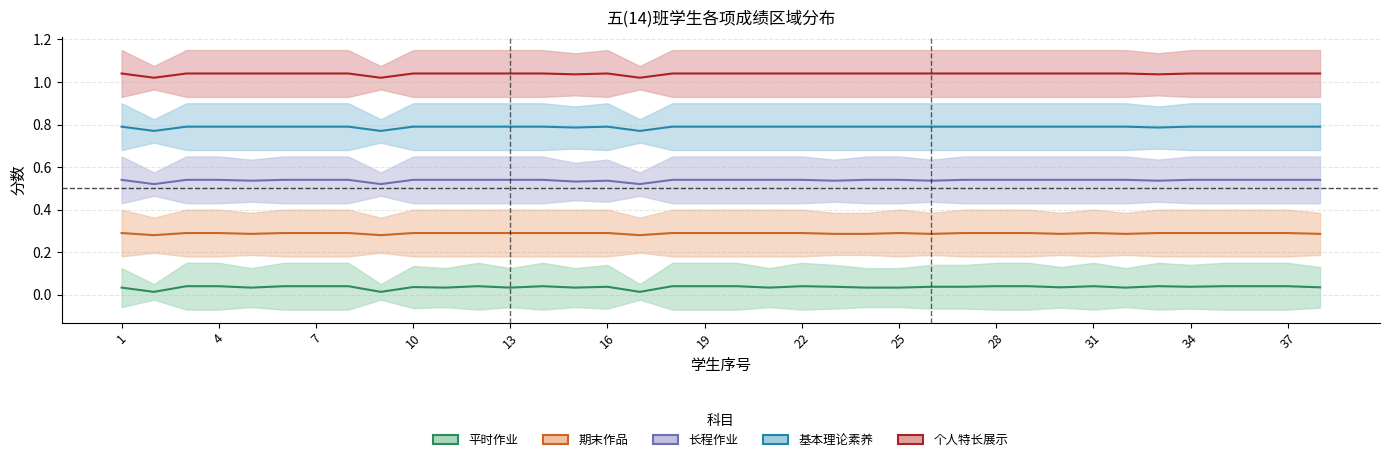

At which category is the sum across all series the highest?

7